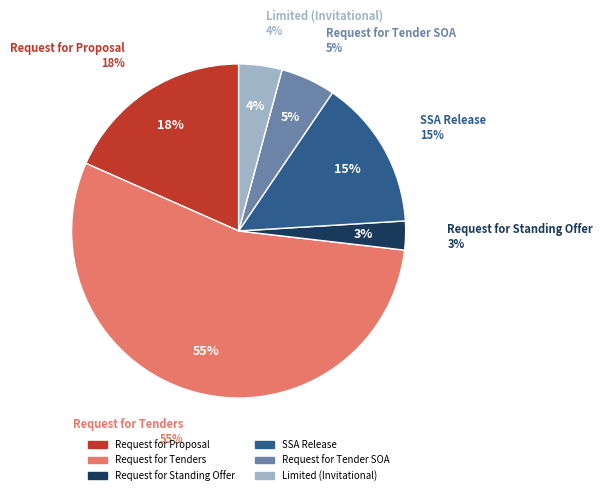

What is the majority slice?

Request for Tenders